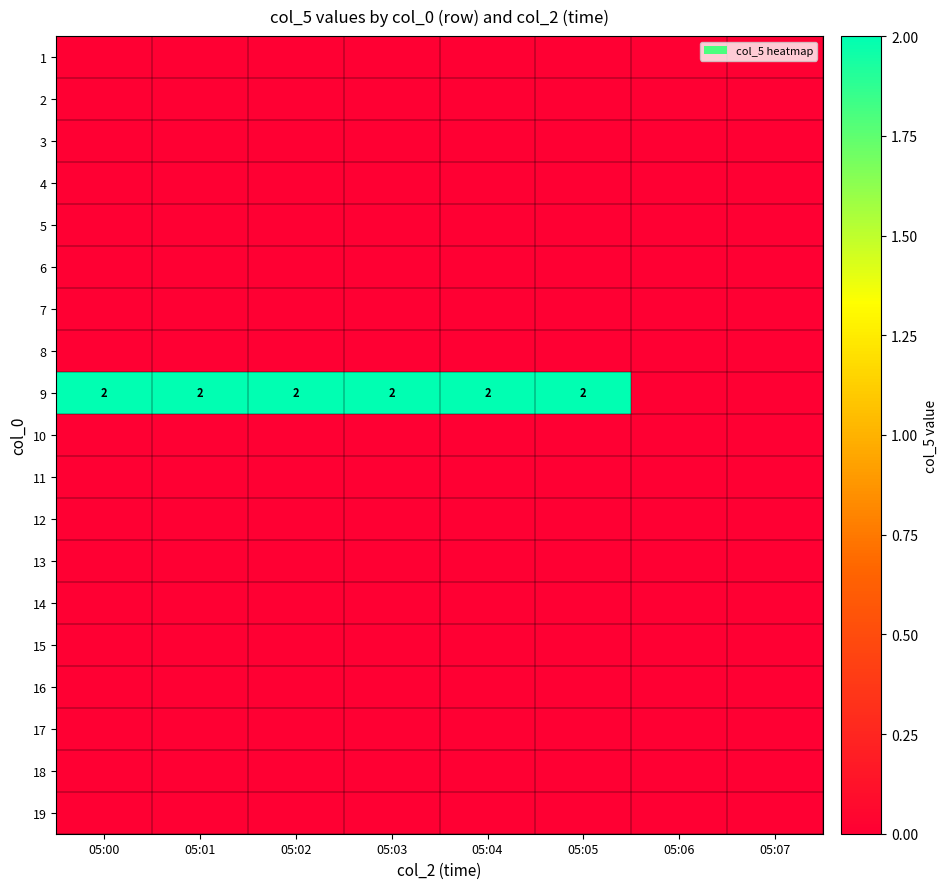

True or false: 9 has a value of 3 at 05:04.

False